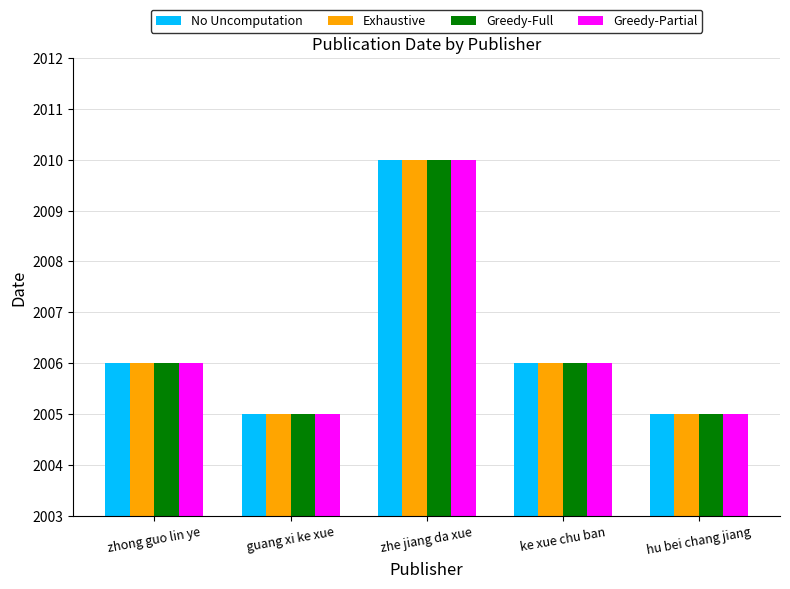

What is the minimum value for Greedy-Partial?

2005